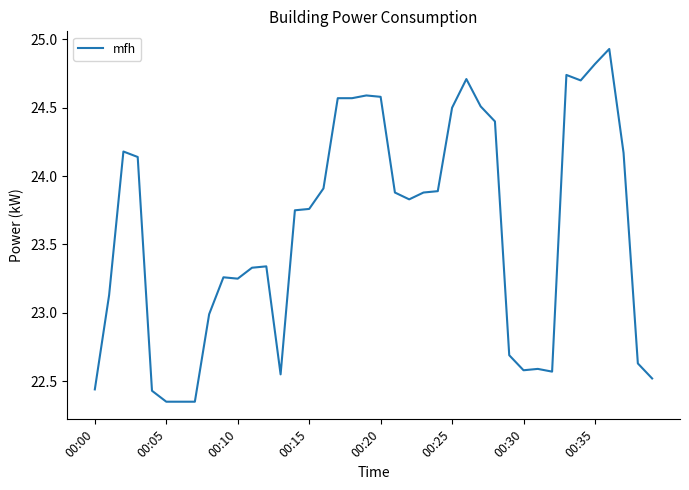

What is the difference between the maximum and minimum values?

2.6